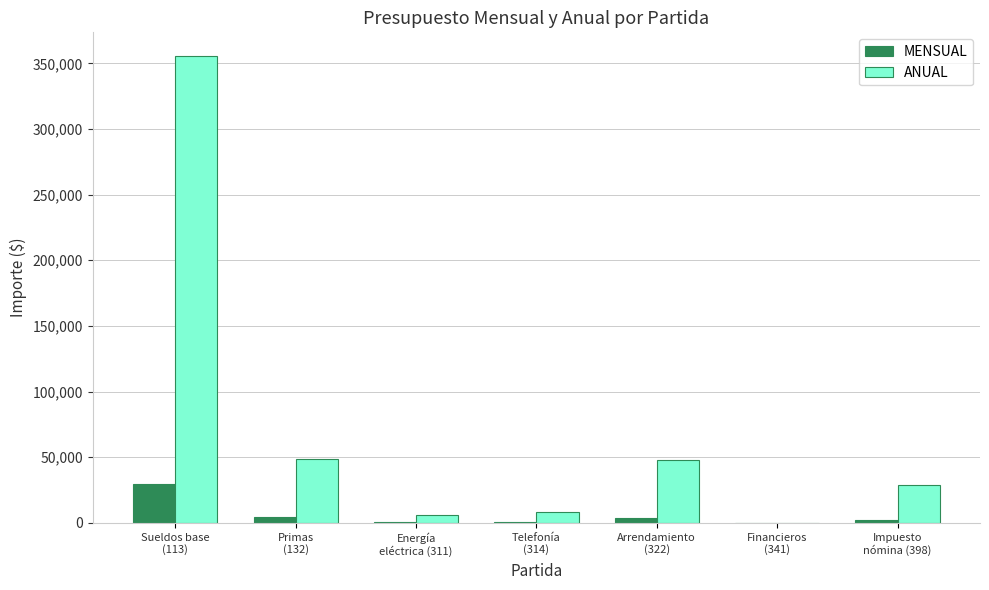

What is the sum of all ANUAL values?

495600.0